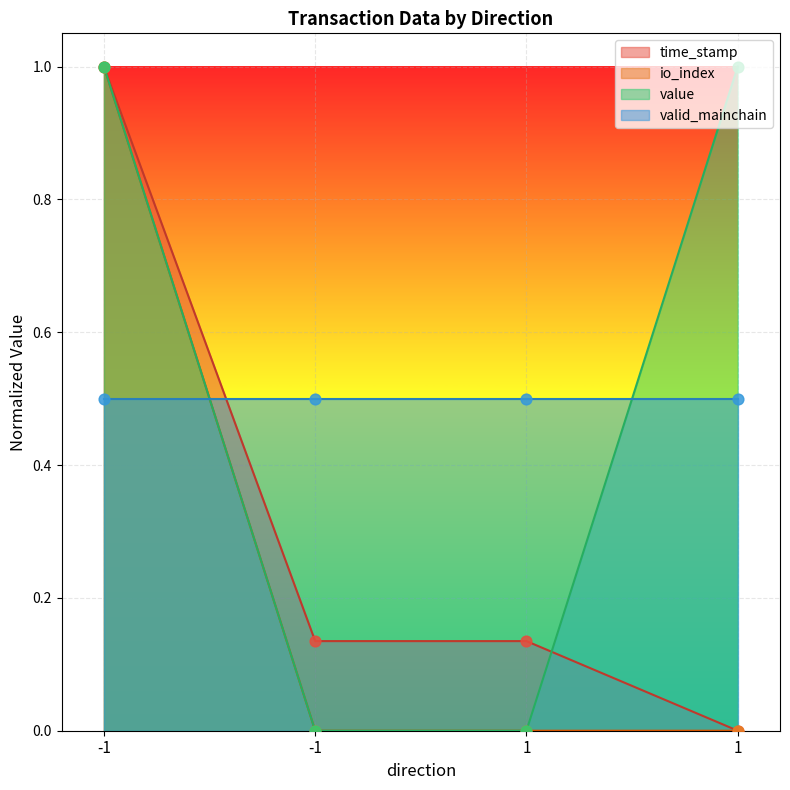

Which series has the widest spread of Y values?

time_stamp